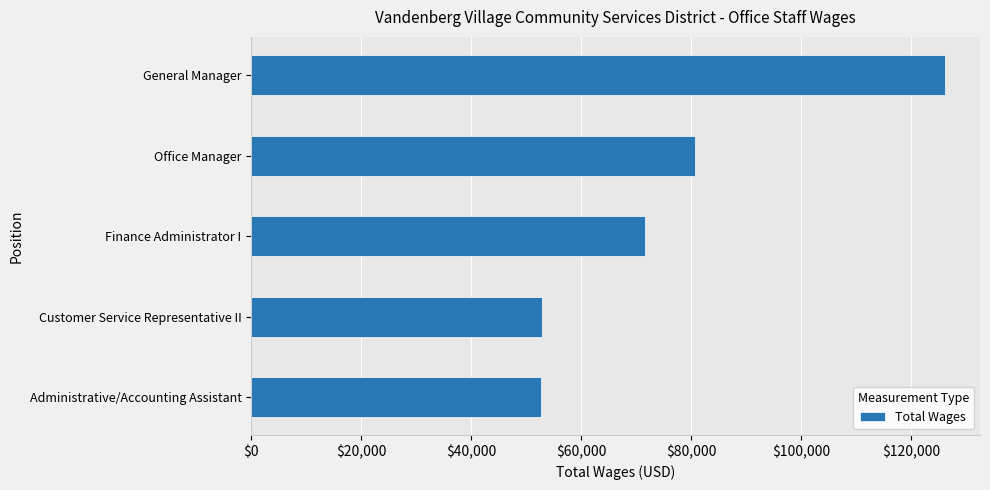

Is it true that the value at General Manager is 226889?

False